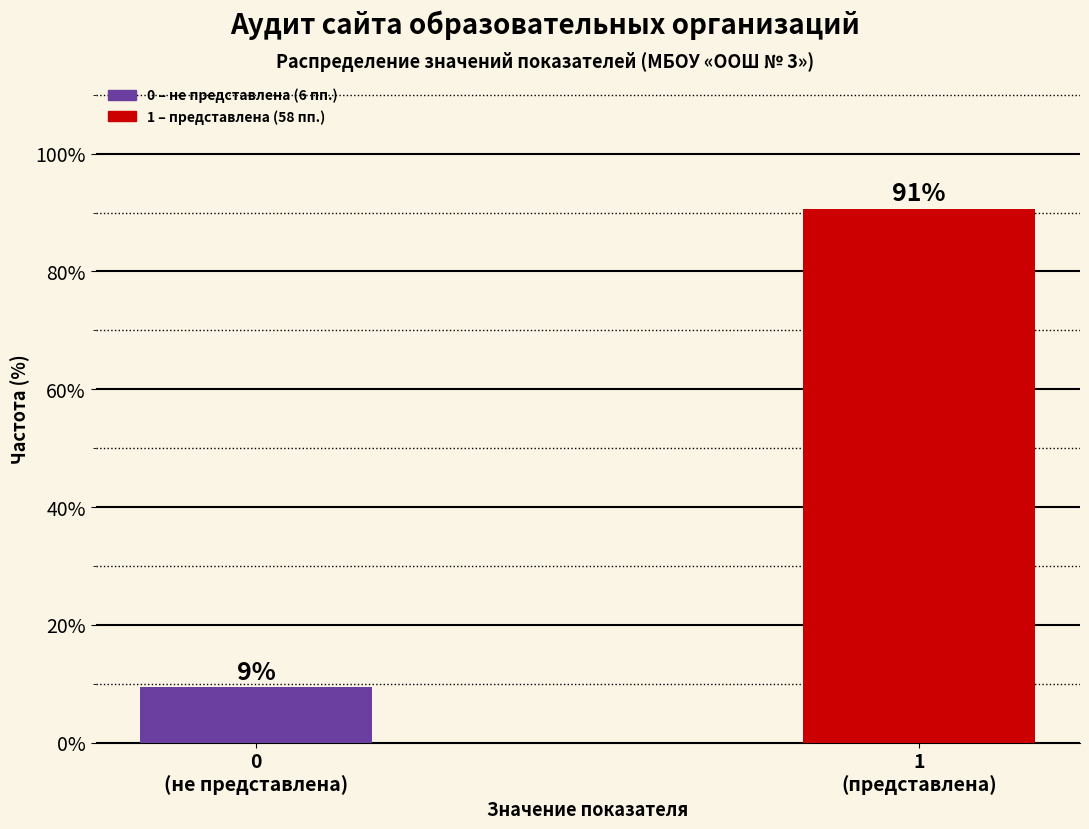

What is the value of the 2nd bar from the left?

90.6